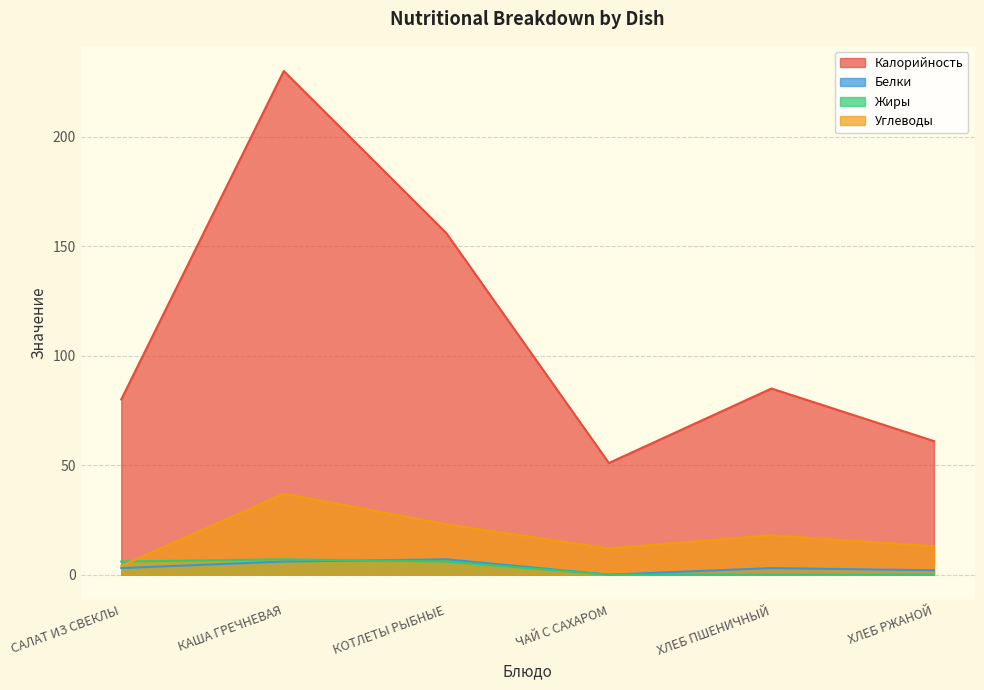

At which category is the sum across all series the highest?

КАША ГРЕЧНЕВАЯ